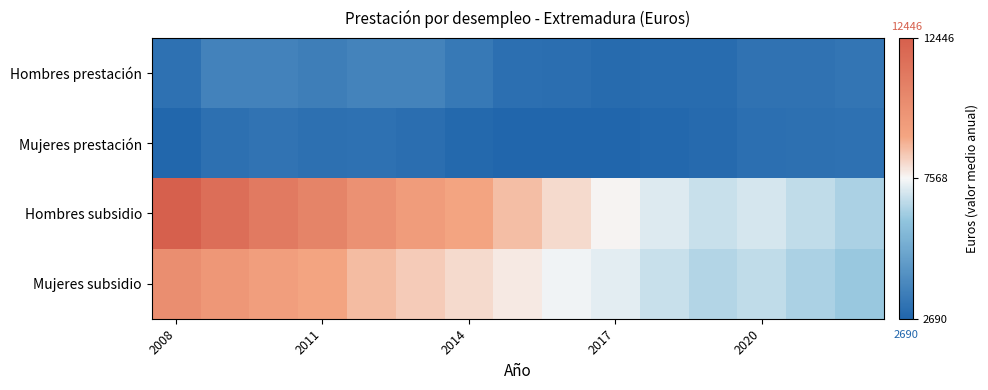

How many series are shown in this chart?

4